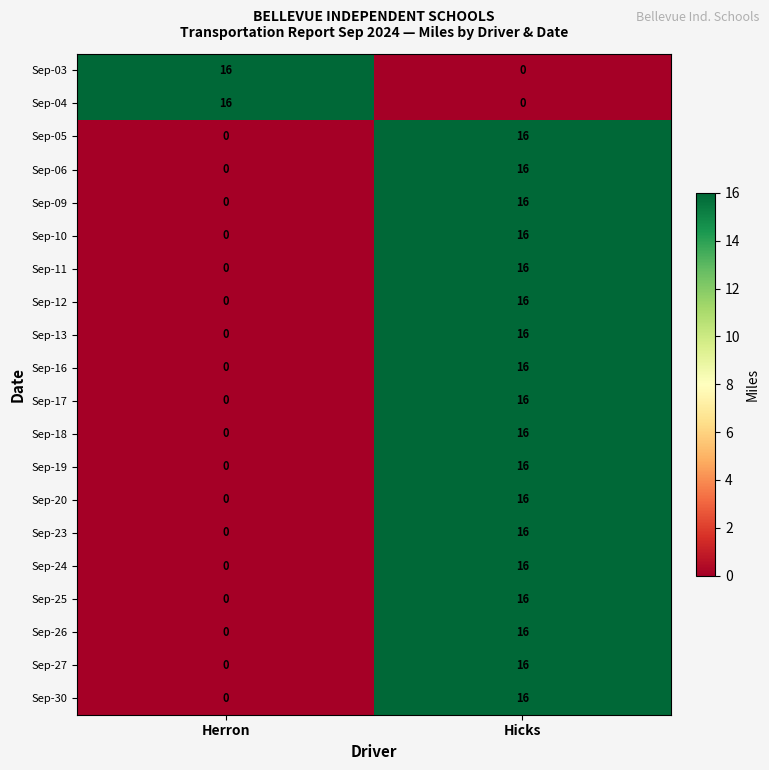

What is the maximum value shown in the chart?

16